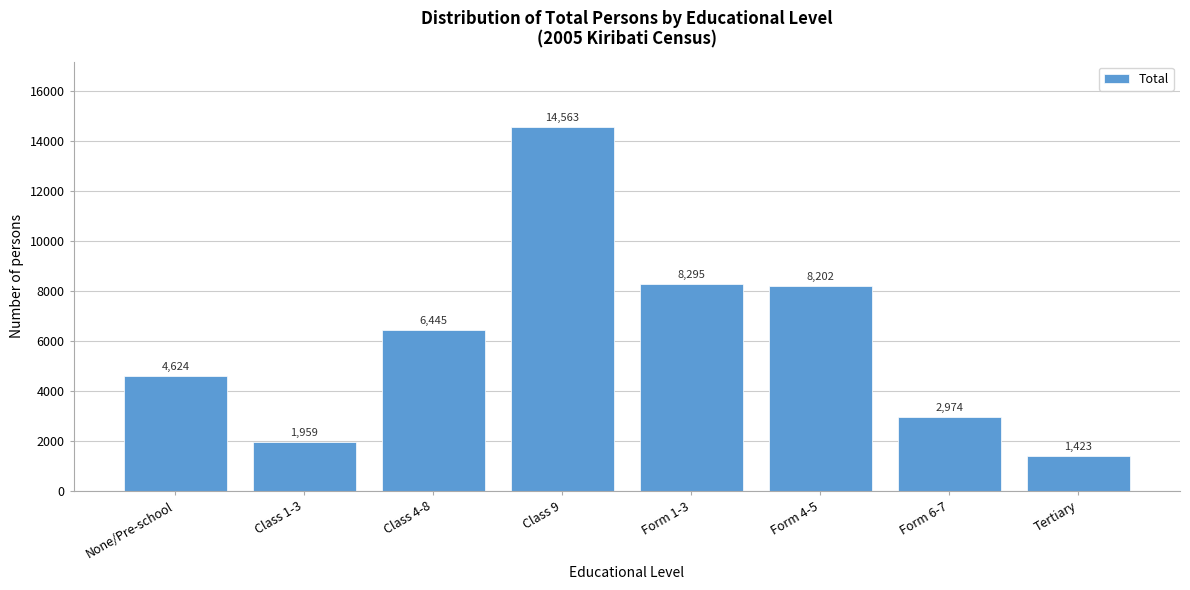

Reading left to right, what are all the values shown in this chart?

4624	1959	6445	14563	8295	8202	2974	1423